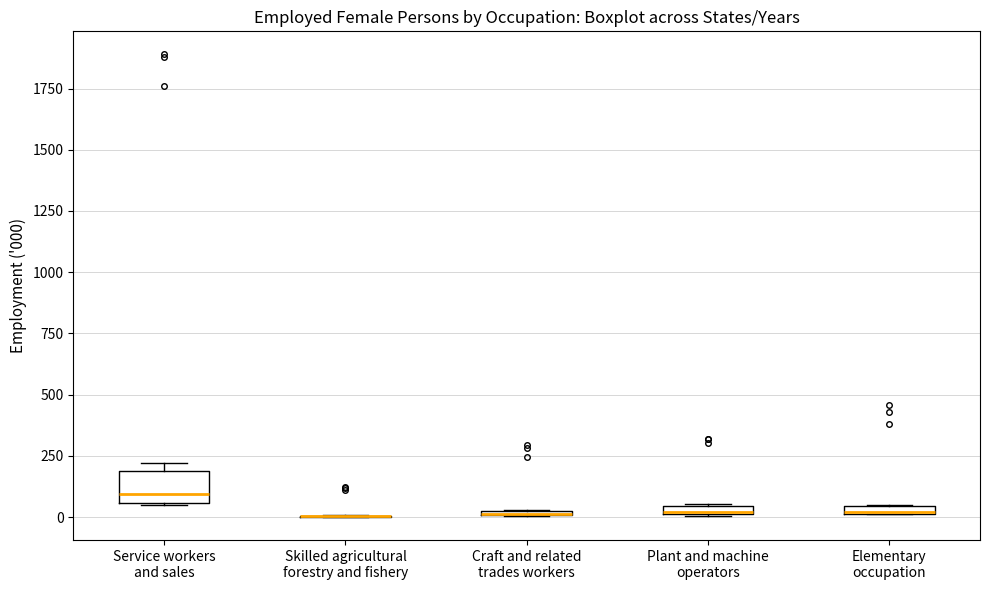

Comparing the boxes themselves (not the whiskers), which one is the tallest?

Service workers and sales